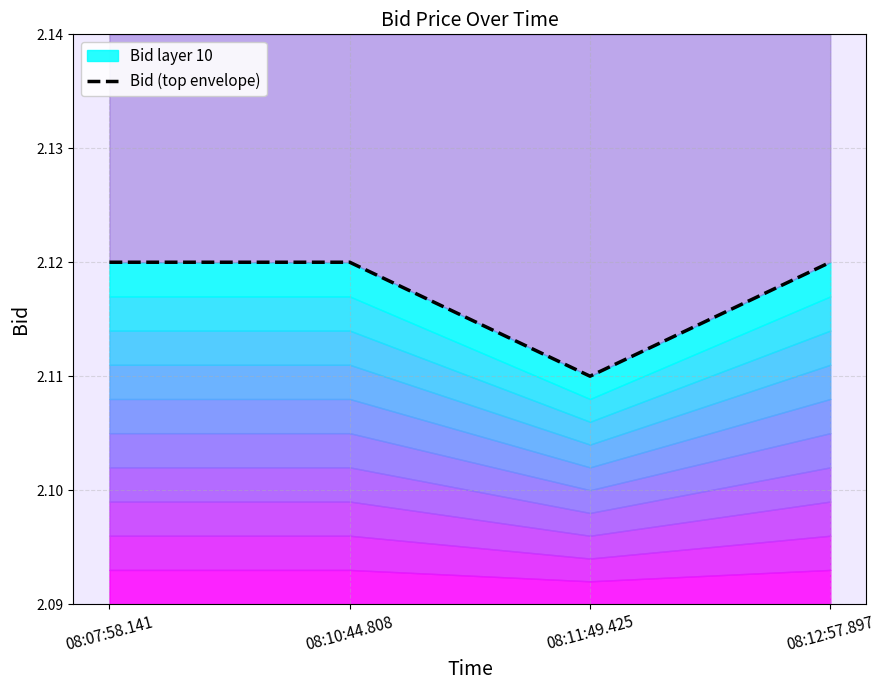

Read the value at 08:12:57.897.

2.1